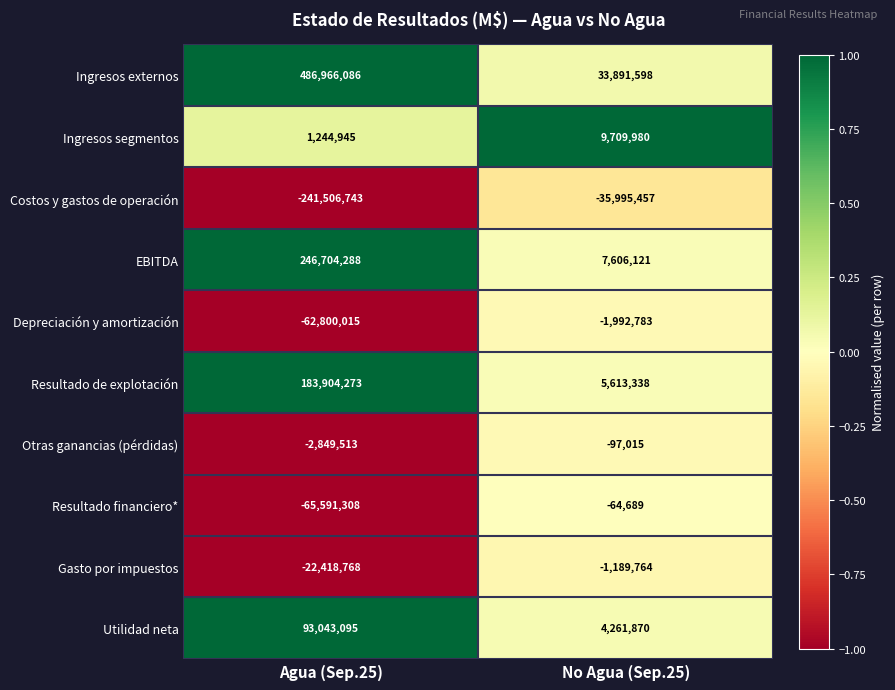

Reading left to right, list all the values displayed in this chart.

Ingresos externos: 486966086	33891598
Ingresos segmentos: 1244945	9709980
Costos y gastos de operación: -241506743	-35995457
EBITDA: 246704288	7606121
Depreciación y amortización: -62800015	-1992783
Resultado de explotación: 183904273	5613338
Otras ganancias (pérdidas): -2849513	-97015
Resultado financiero*: -65591308	-64689
Gasto por impuestos: -22418768	-1189764
Utilidad neta: 93043095	4261870